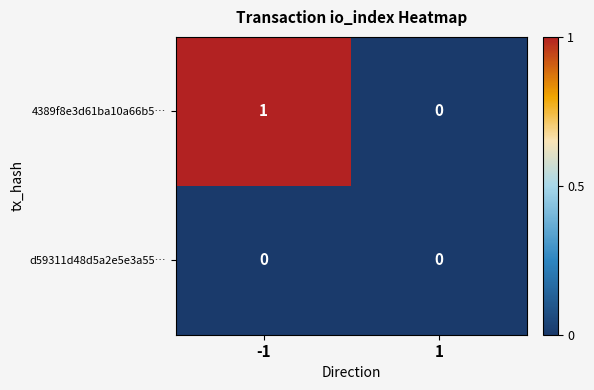

Which series has the largest range (max minus min)?

4389f8e3d61ba10a66b5…